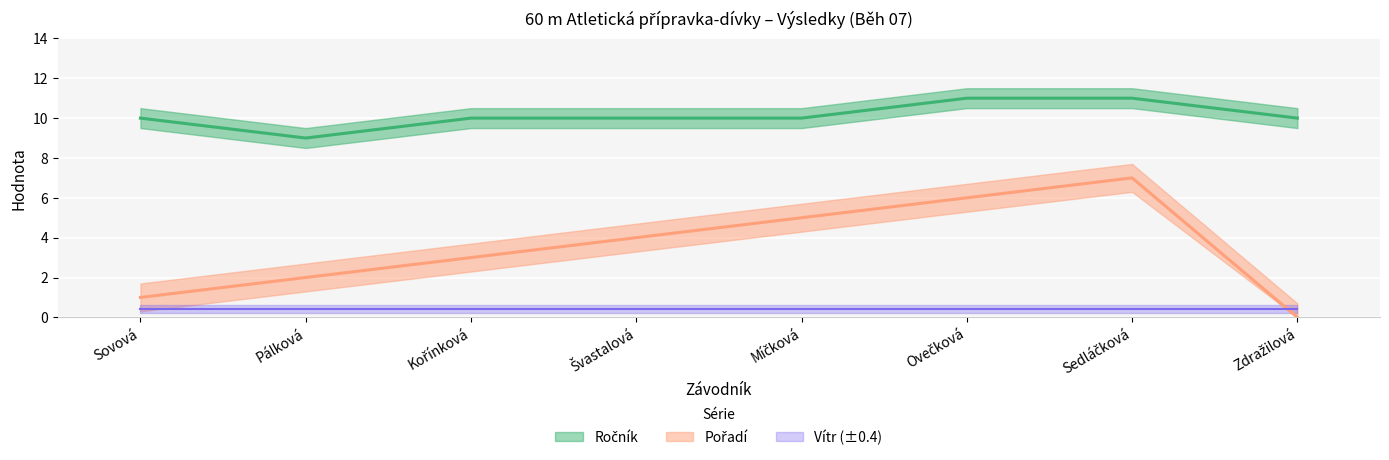

True or false: Pořadí has more than 1 points higher than both neighbors.

False